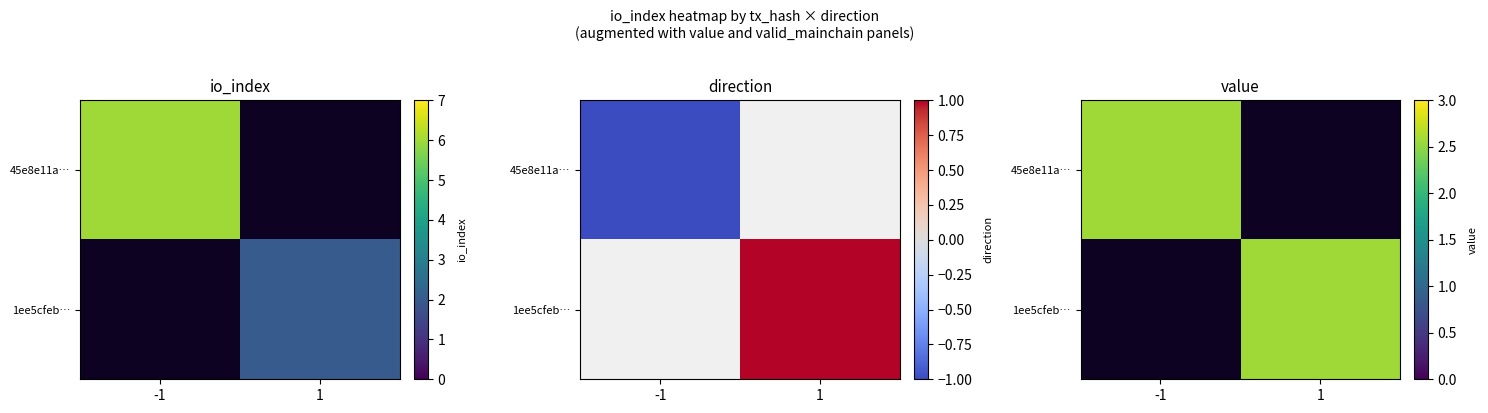

Which label corresponds to the largest value in the chart?

io_index